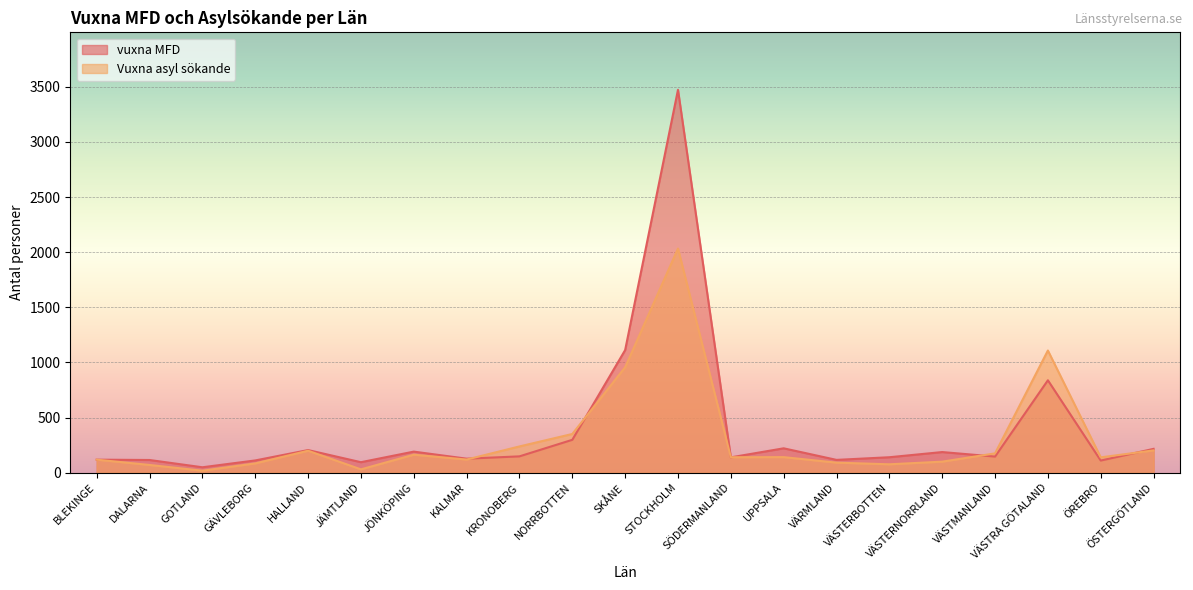

How many data points in Vuxna asyl sökande are above 140?

10